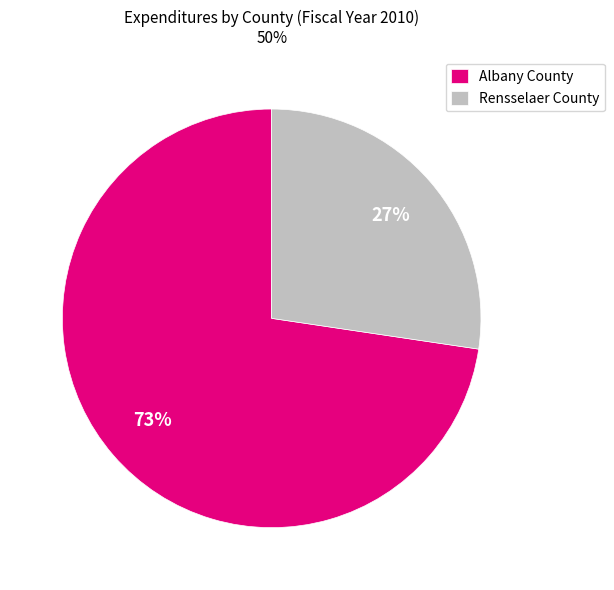

Which slice is the smallest?

Rensselaer County